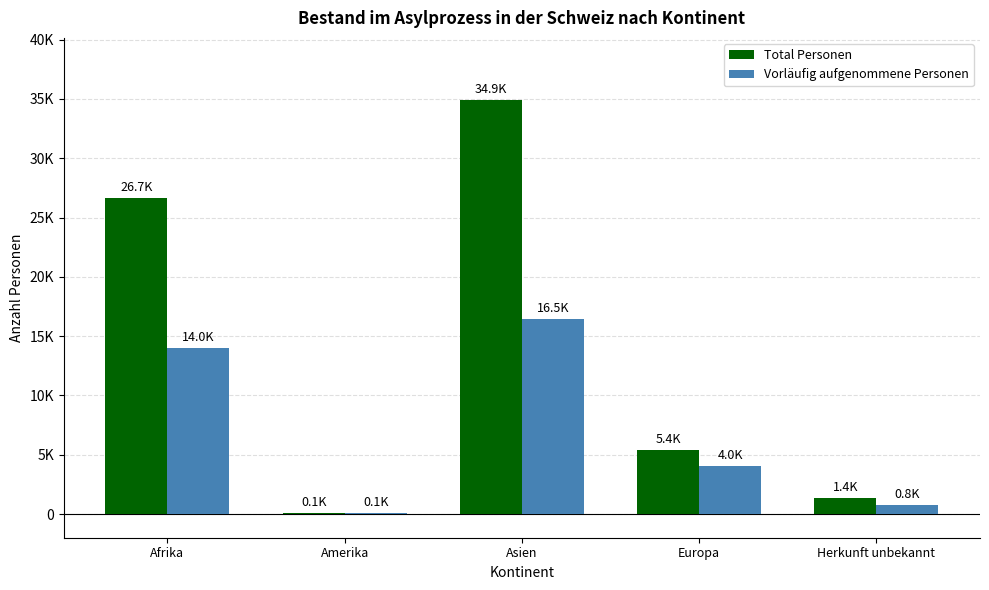

Are the bars grouped side by side (vs. stacked)?

Yes